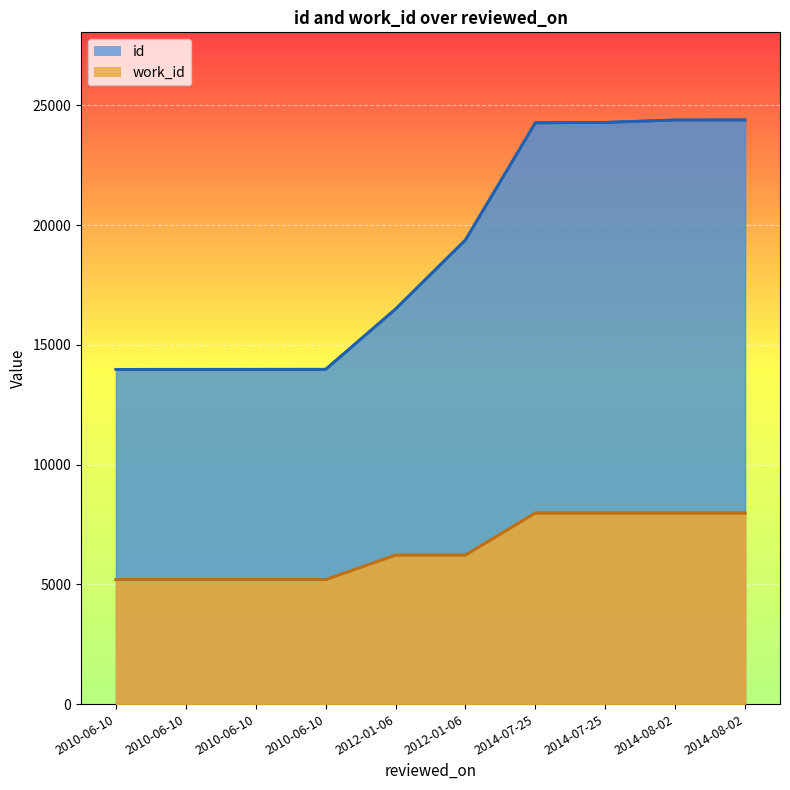

Rank the series by their maximum value, from highest to lowest.

id, work_id